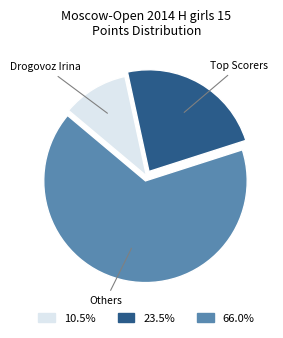

What is the ratio of the value at Others to the value at Drogovoz Irina?

6.3